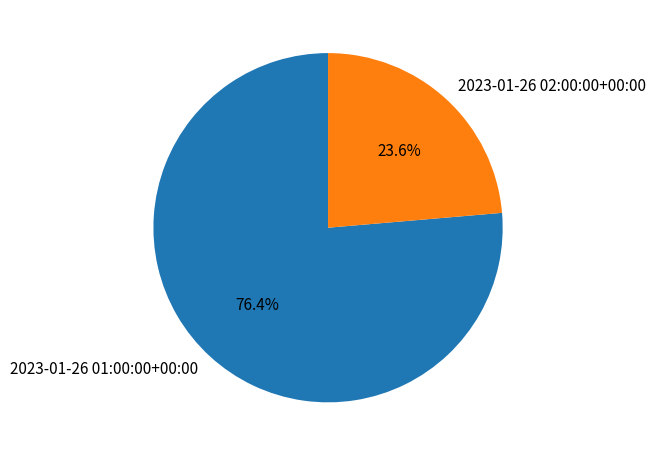

What is the ratio of the value at 2023-01-26 01:00:00+00:00 to the value at 2023-01-26 02:00:00+00:00?

3.2